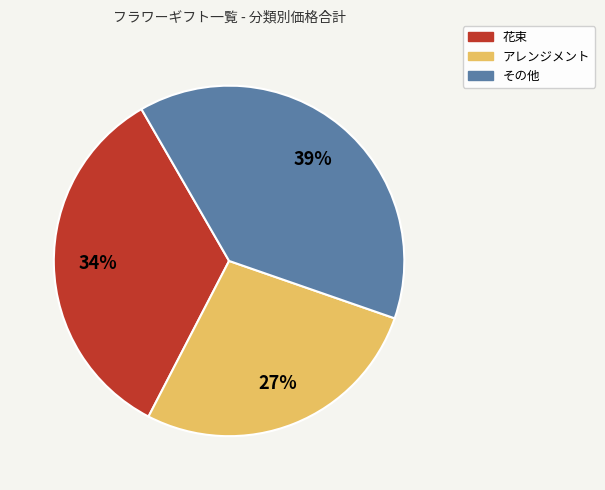

Is there any slice that represents more than half of the pie?

No